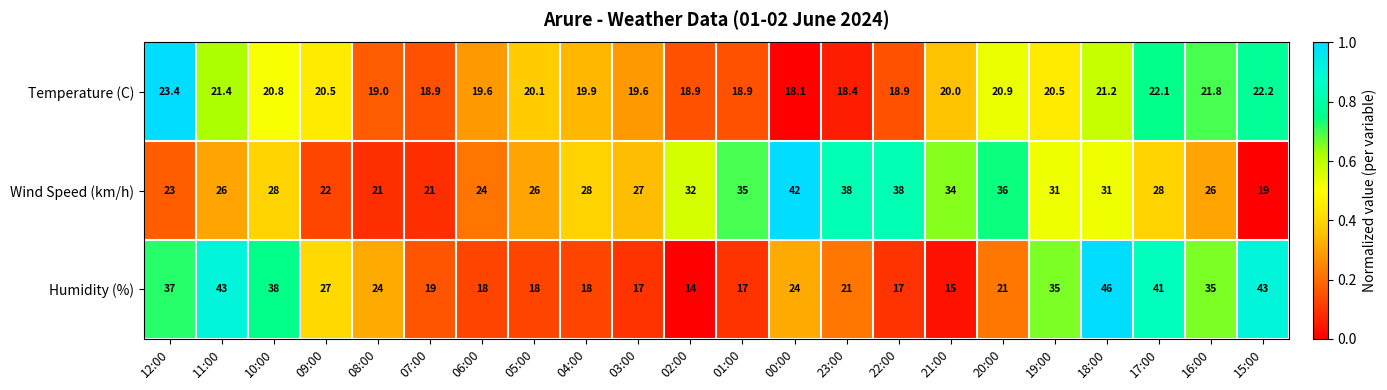

Count the number of data series in this chart.

3